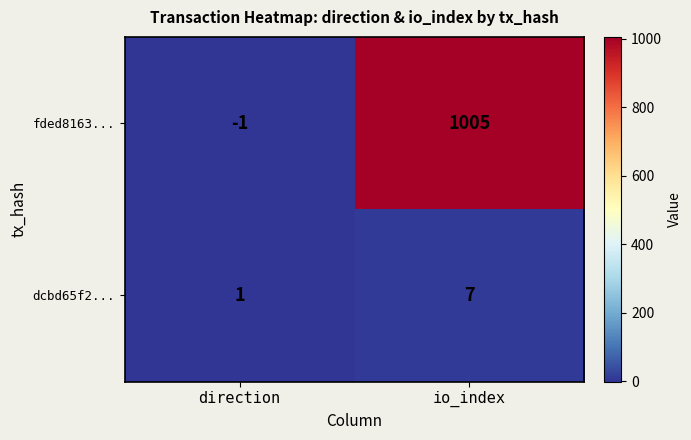

How many values in the fded8163... series are below 1005?

1